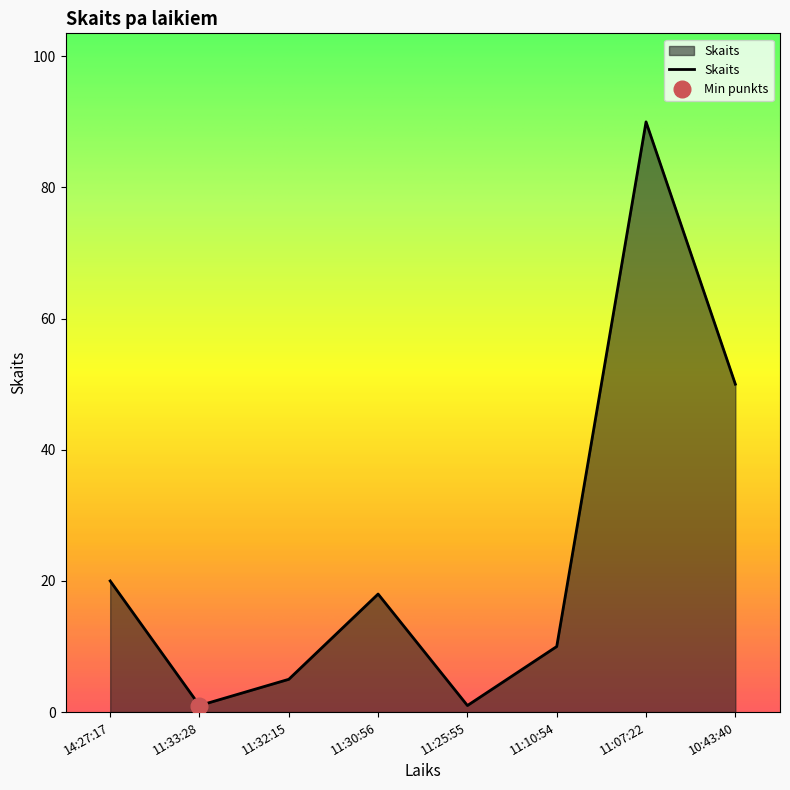

At which category does the chart reach its peak across all series?

11:07:22